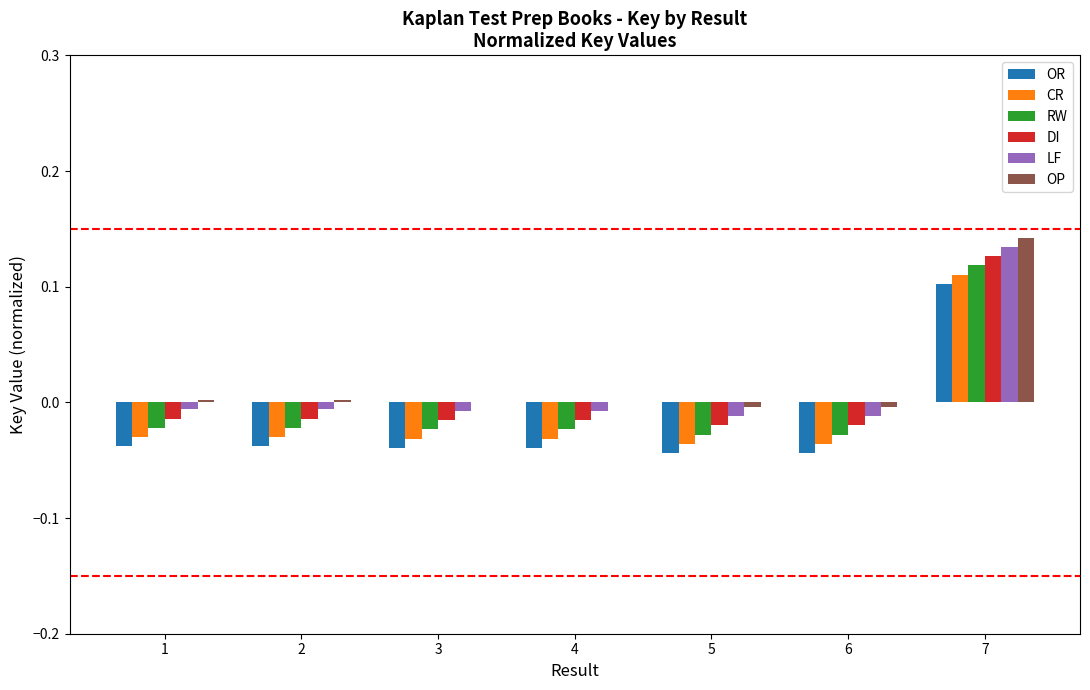

Are the bars grouped side by side (vs. stacked)?

Yes